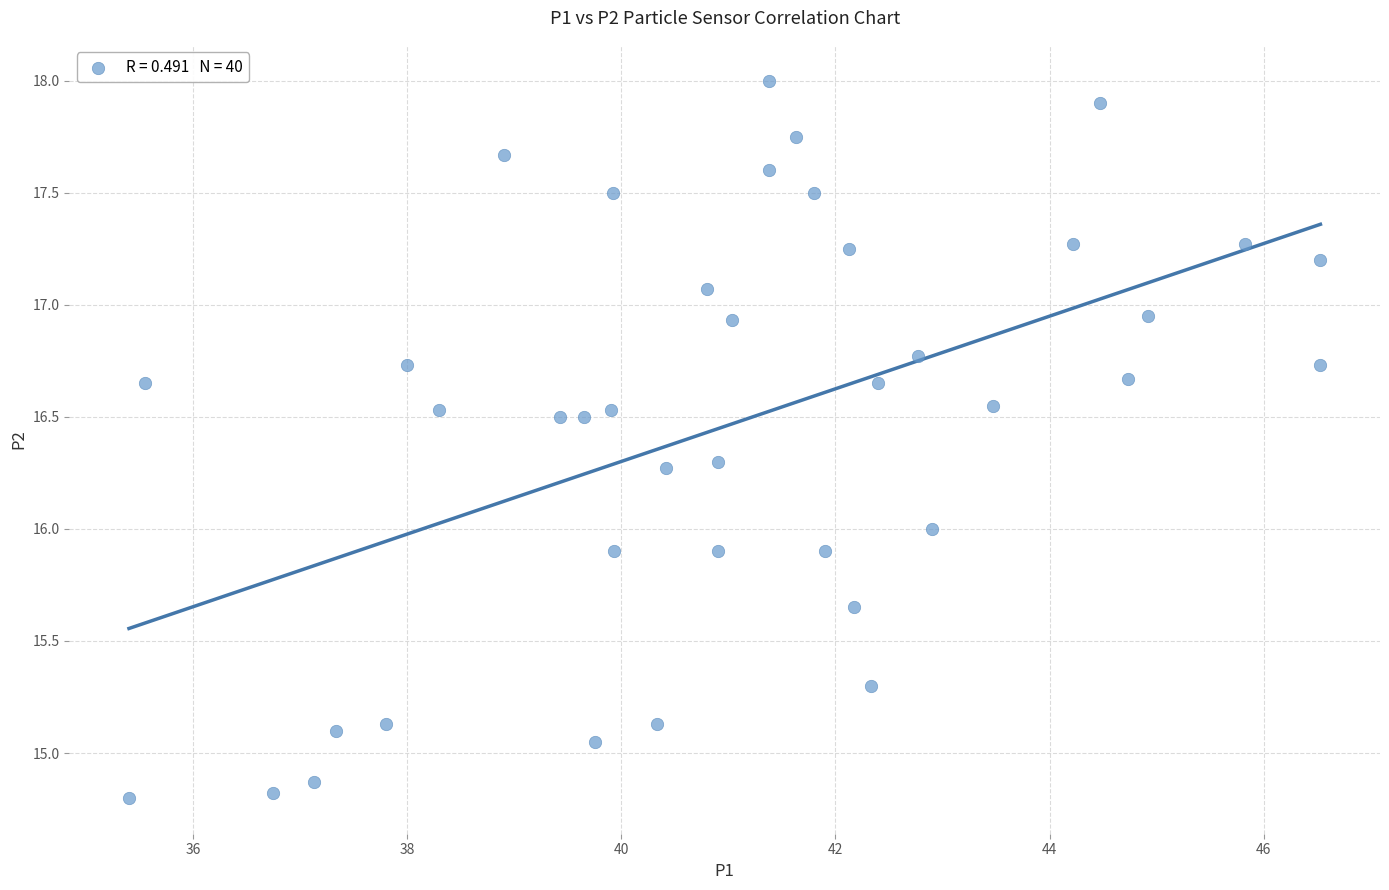

What is the range of Y values (max minus min)?

3.2